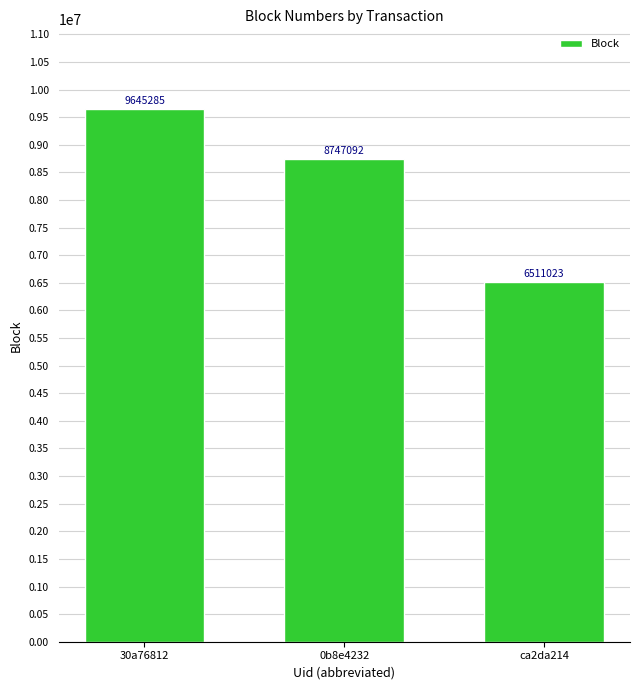

Which has a higher value, 30a76812 or ca2da214?

30a76812